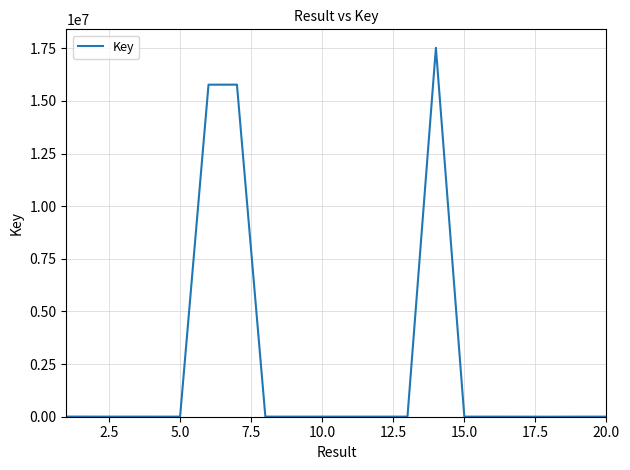

What is the greatest value displayed?

17524973